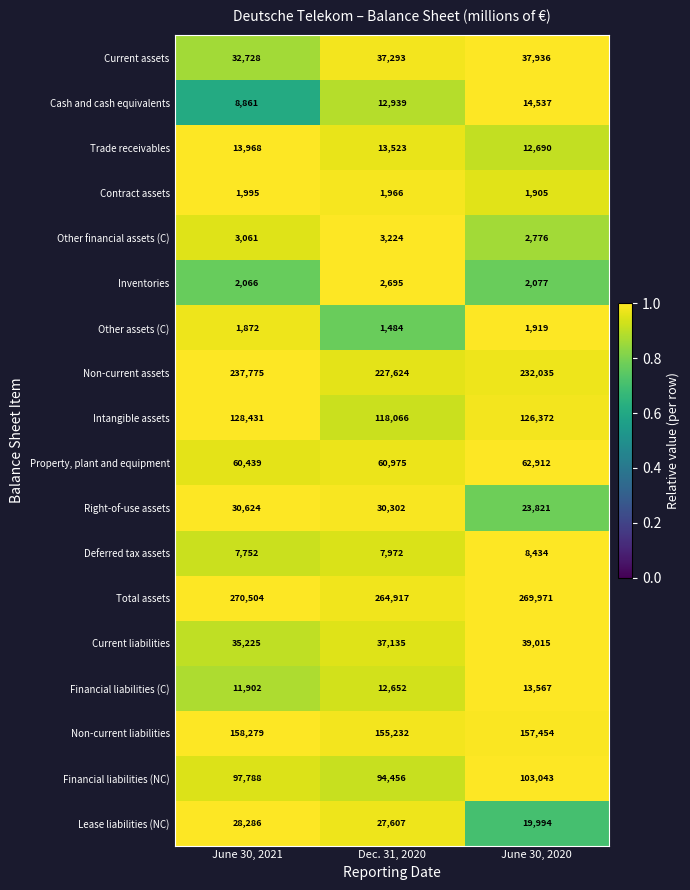

How many series are shown in this chart?

18